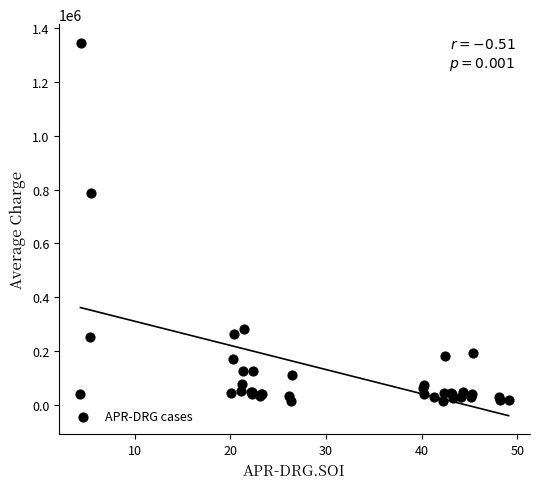

What Y value in the scatter plot is closest to 679454?

787649.5